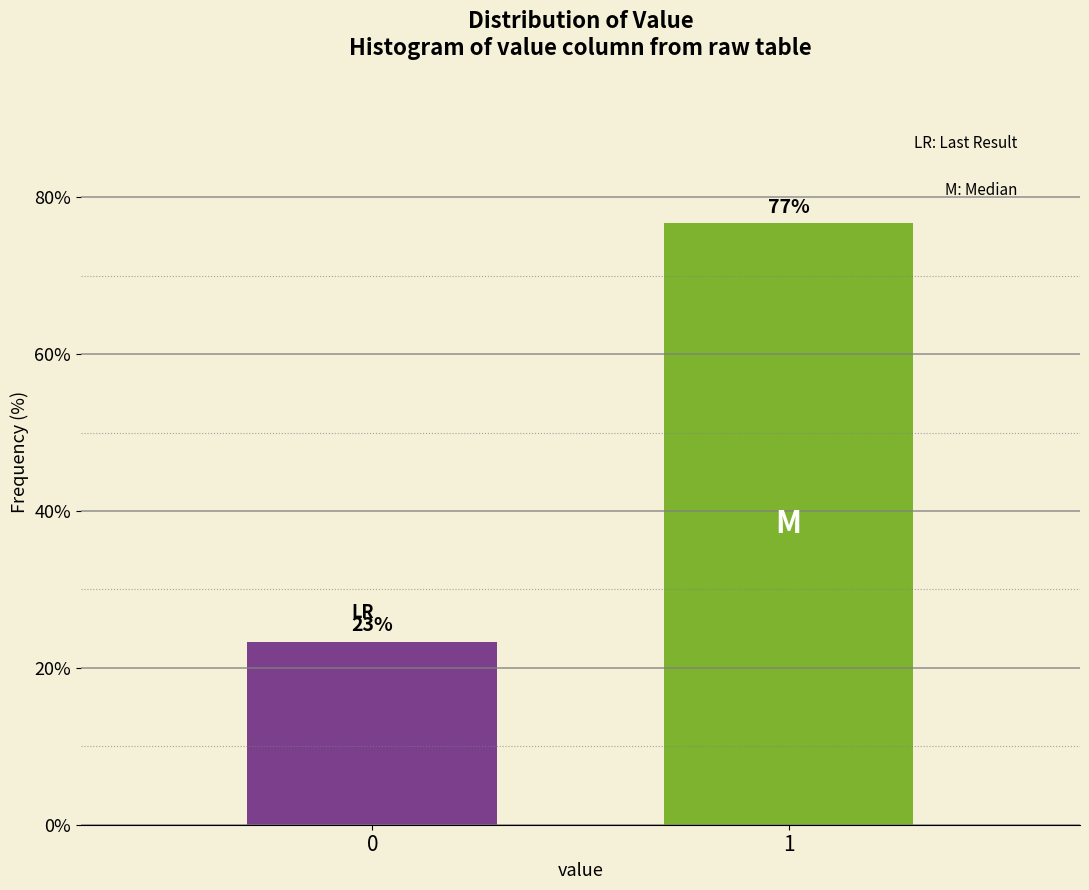

What value does the data have at 0?

23.3